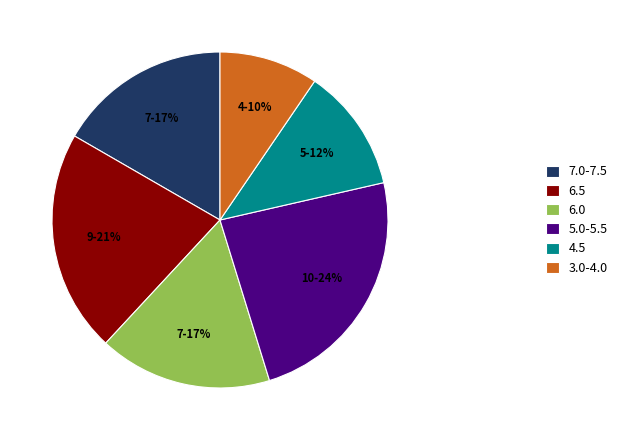

To the nearest percent, what percentage of the pie is 4.5?

12%